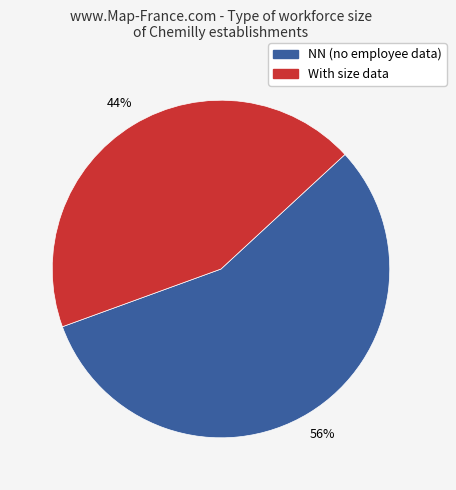

To the nearest percent, what is the average slice percentage?

50%